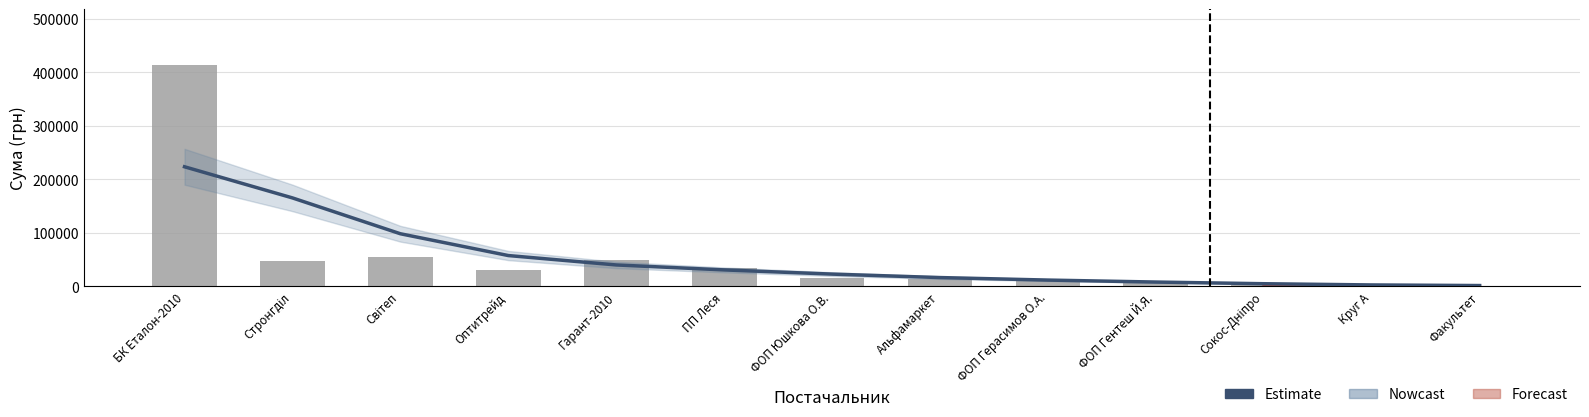

At which label is Estimate closest to 112417?

Світеп